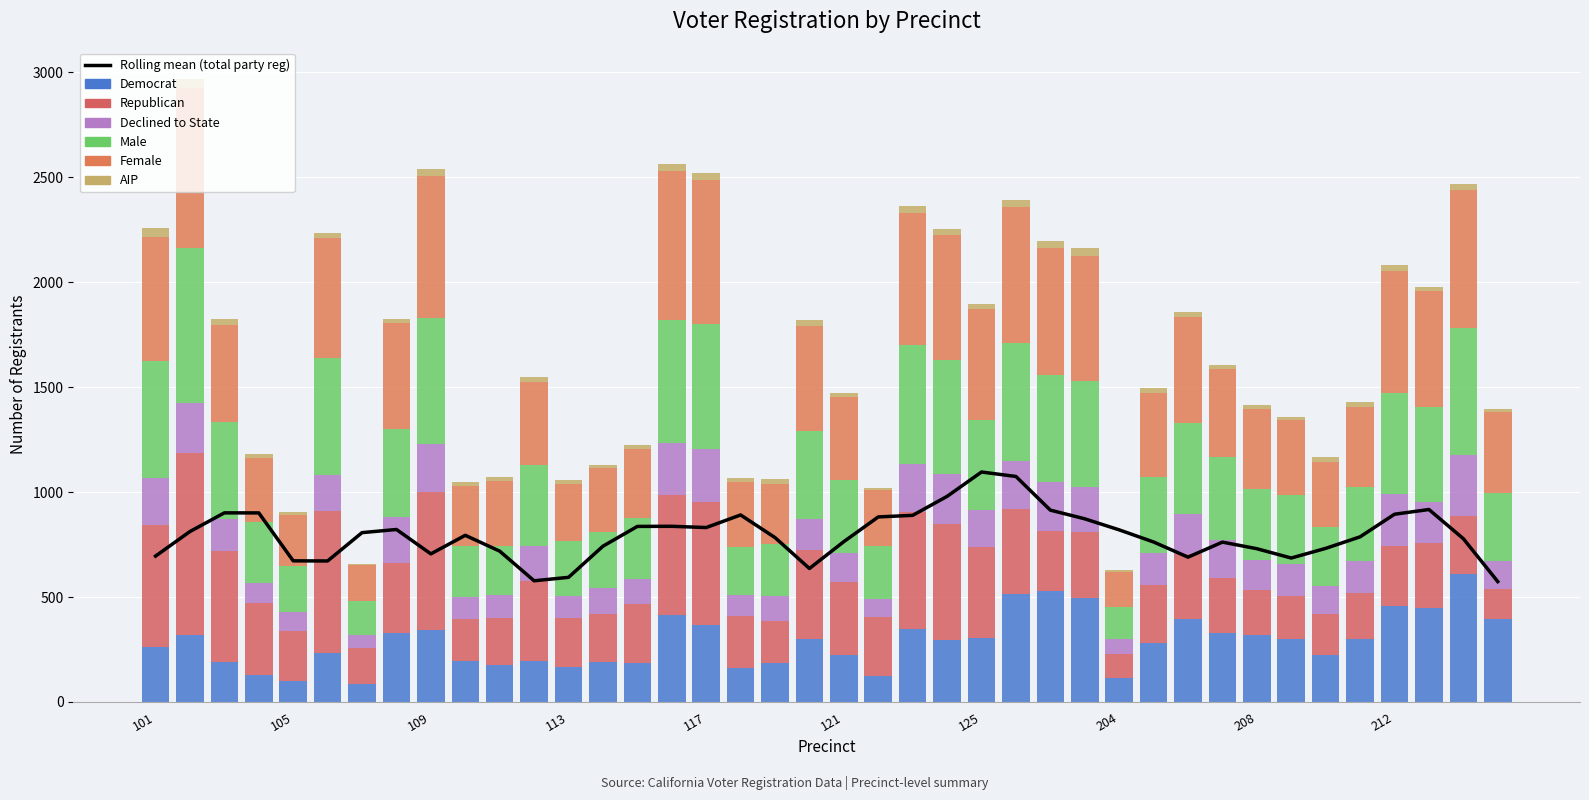

Reading right to left, what are all the values shown in this chart?

dem: 215=396	214=611	213=448	212=457	211=298	210=226	209=298	208=320	207=329	206=396	205=280	204=113	203=495	202=528	201=513	125=306	124=293	123=346	122=124	121=223	120=302	119=184	118=160	117=368	116=415	115=188	114=189	113=166	112=193	111=177	110=193	109=341	108=330	107=86	106=235	105=101	104=130	103=190	102=318	101=262
rep: 215=142	214=274	213=308	212=285	211=221	210=195	209=206	208=212	207=263	206=308	205=278	204=117	203=315	202=285	201=407	125=434	124=556	123=560	122=283	121=350	120=422	119=202	118=249	117=585	116=572	115=277	114=232	113=232	112=381	111=224	110=204	109=661	108=332	107=172	106=677	105=238	104=341	103=531	102=866	101=581
dcl: 215=134	214=290	213=196	212=251	211=155	210=131	209=151	208=143	207=178	206=190	205=152	204=70	203=214	202=235	201=230	125=175	124=235	123=230	122=84	121=136	120=148	119=117	118=100	117=252	116=247	115=121	114=120	113=106	112=170	111=109	110=103	109=225	108=217	107=60	106=169	105=91	104=94	103=152	102=239	101=223
male: 215=324	214=608	213=452	212=477	211=352	210=280	209=329	208=339	207=395	206=436	205=360	204=152	203=507	202=510	201=560	125=428	124=547	123=566	122=253	121=350	120=419	119=251	118=231	117=596	116=587	115=290	114=270	113=264	112=384	111=234	110=244	109=604	108=420	107=162	106=557	105=218	104=293	103=460	102=741	101=558
female: 215=384	214=654	213=554	212=583	211=380	210=313	209=359	208=380	207=420	206=506	205=401	204=168	203=596	202=605	201=650	125=529	124=594	123=630	122=265	121=395	120=500	119=285	118=309	117=685	116=711	115=330	114=305	113=270	112=396	111=311	110=286	109=676	108=508	107=171	106=573	105=241	104=304	103=464	102=763	101=591
aip: 215=17	214=31	213=21	212=29	211=21	210=24	209=13	208=23	207=22	206=23	205=23	204=10	203=35	202=33	201=30	125=25	124=28	123=29	122=10	121=19	120=30	119=21	118=16	117=32	116=33	115=16	114=13	113=18	112=22	111=15	110=20	109=33	108=20	107=6	106=25	105=15	104=20	103=29	102=43	101=41